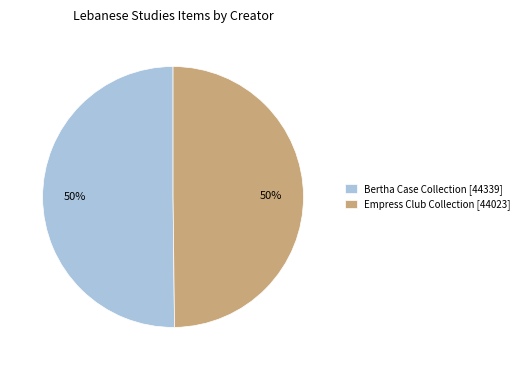

Approximately how many times larger is the value at Empress Club Collection [44023] compared to Bertha Case Collection [44339]?

1.0